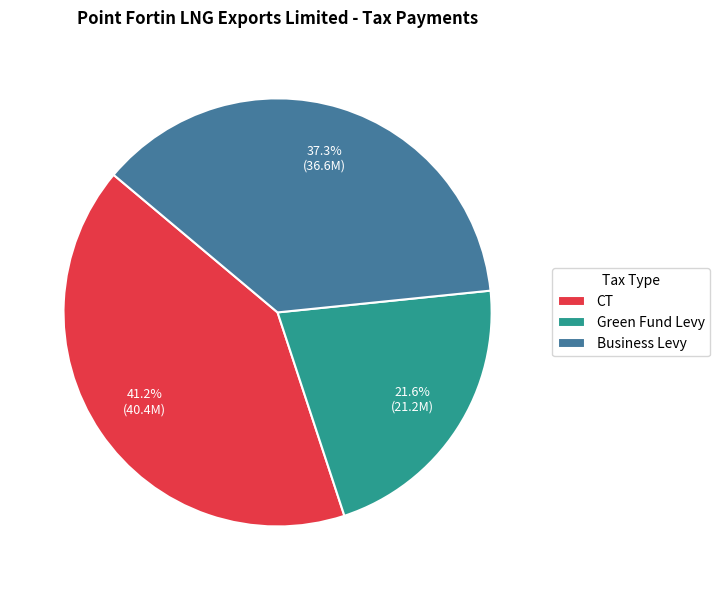

Does any single category account for the majority?

No